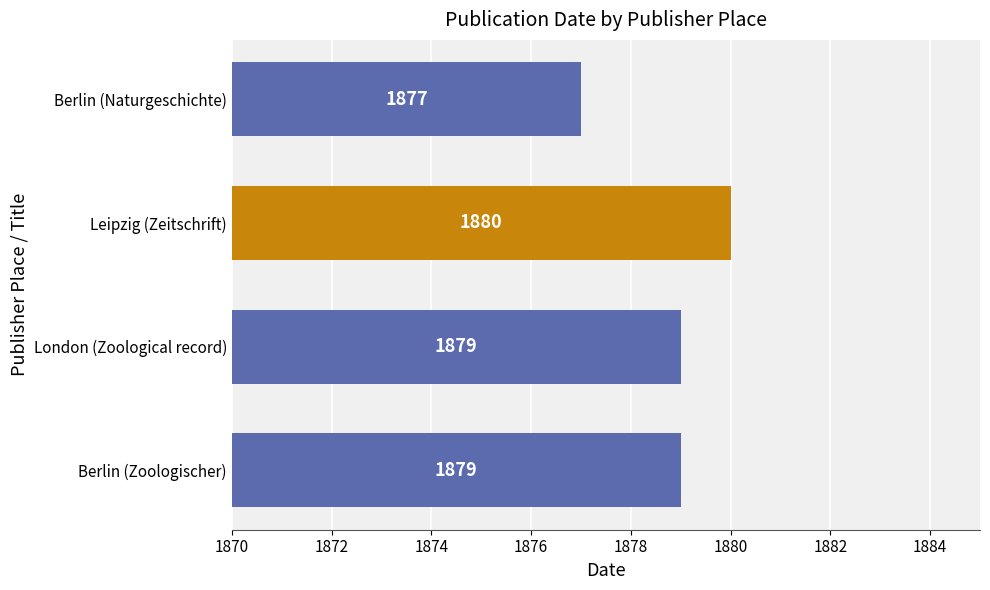

What is the difference between the second highest and minimum values?

2